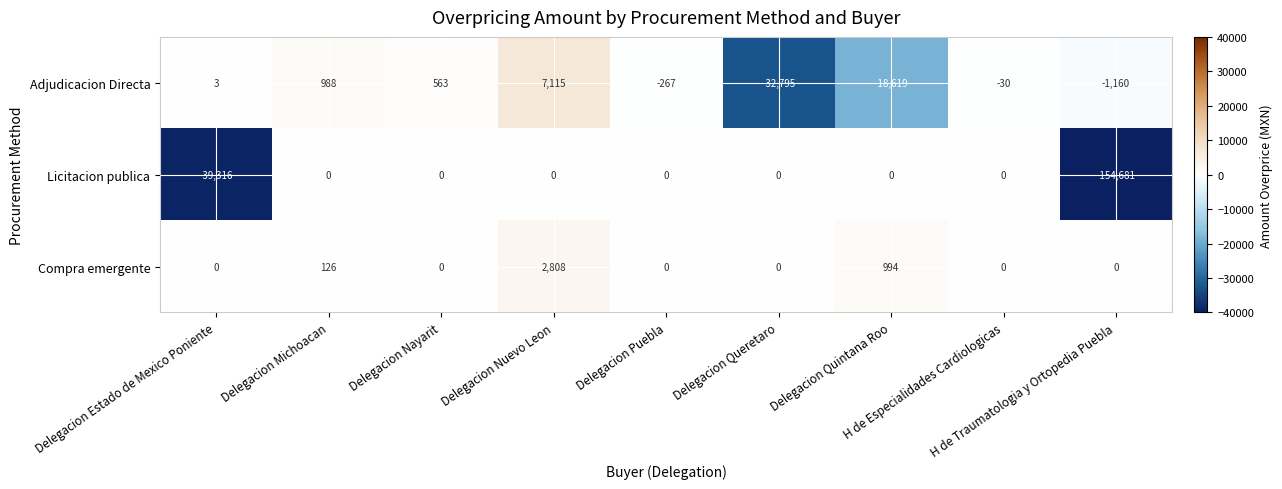

Rank the series by their maximum value, from lowest to highest.

Licitacion publica, Compra emergente, Adjudicacion Directa